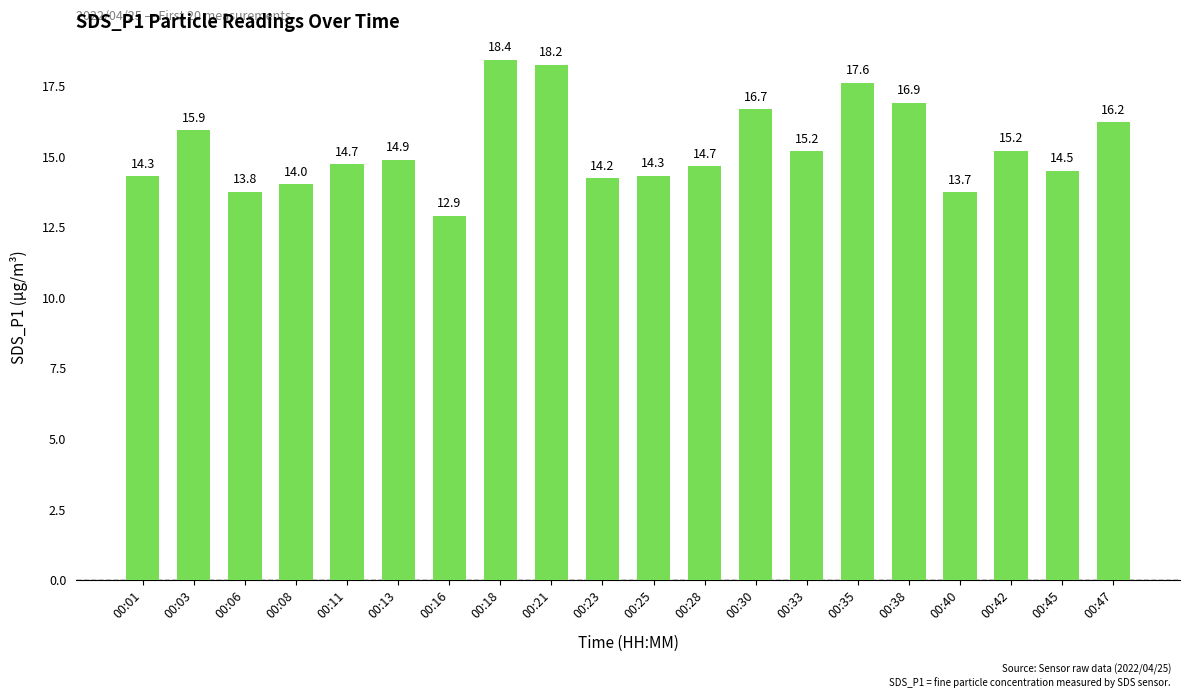

The chart shows a value of 9.2 at 00:42. True or false?

False